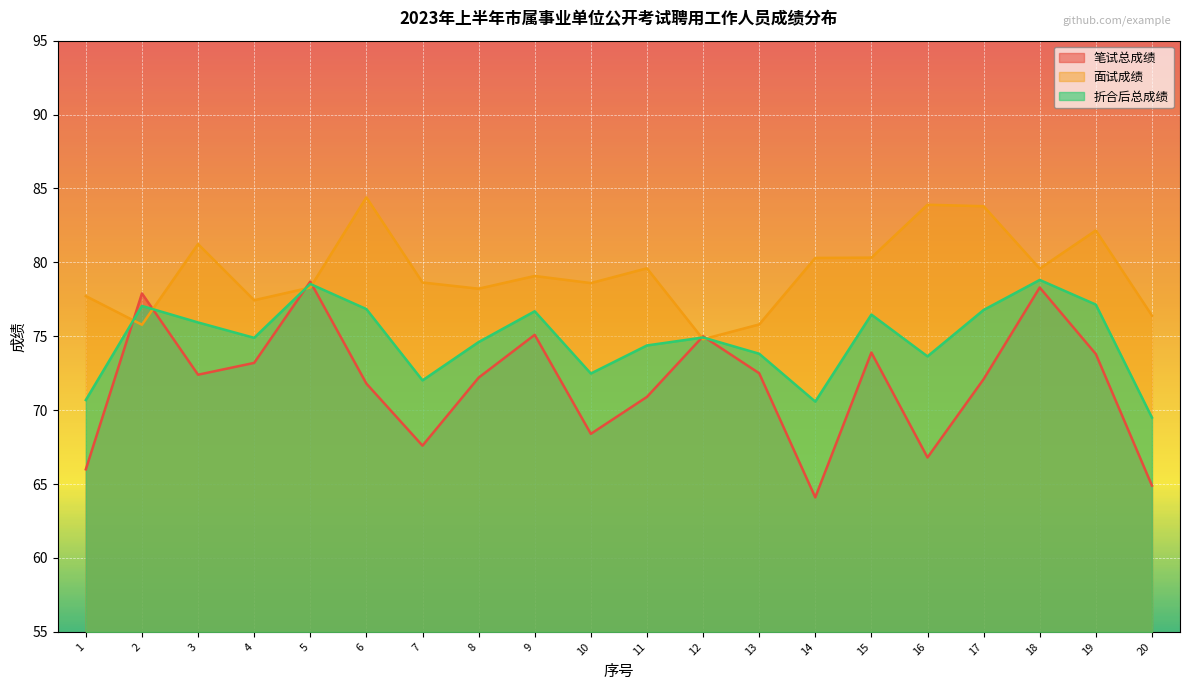

Reading right to left, extract all data points from this chart.

笔试总成绩: 20=64.9	19=73.8	18=78.3	17=72.1	16=66.8	15=73.9	14=64.1	13=72.5	12=75.0	11=70.9	10=68.4	9=75.1	8=72.2	7=67.6	6=71.8	5=78.7	4=73.2	3=72.4	2=77.9	1=66.0
面试成绩: 20=76.4	19=82.2	18=79.6	17=83.8	16=83.9	15=80.3	14=80.3	13=75.8	12=74.8	11=79.6	10=78.6	9=79.1	8=78.2	7=78.6	6=84.4	5=78.3	4=77.4	3=81.2	2=75.8	1=77.7
折合后总成绩: 20=69.5	19=77.1	18=78.8	17=76.8	16=73.6	15=76.5	14=70.6	13=73.8	12=74.9	11=74.4	10=72.5	9=76.7	8=74.6	7=72.0	6=76.8	5=78.5	4=74.9	3=75.9	2=77.1	1=70.7